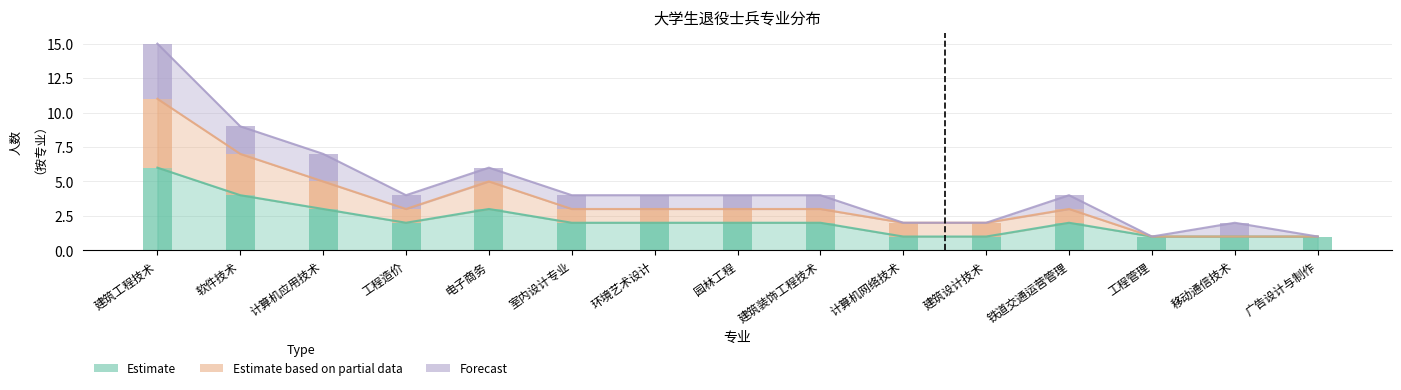

How many distinct data groups are displayed?

3